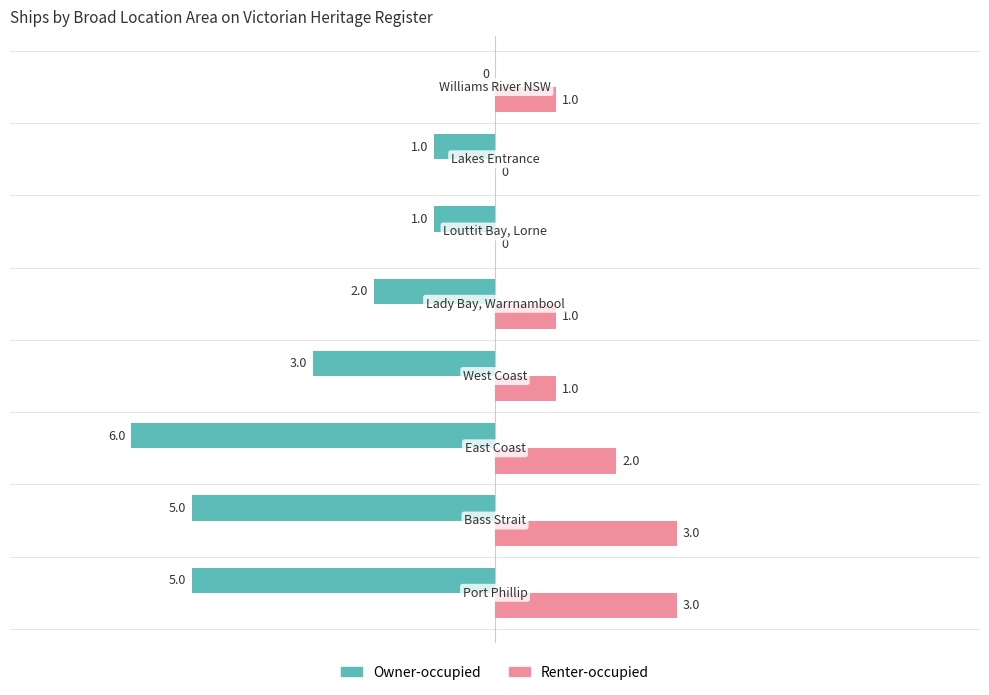

At which category is the sum across all series the highest?

7